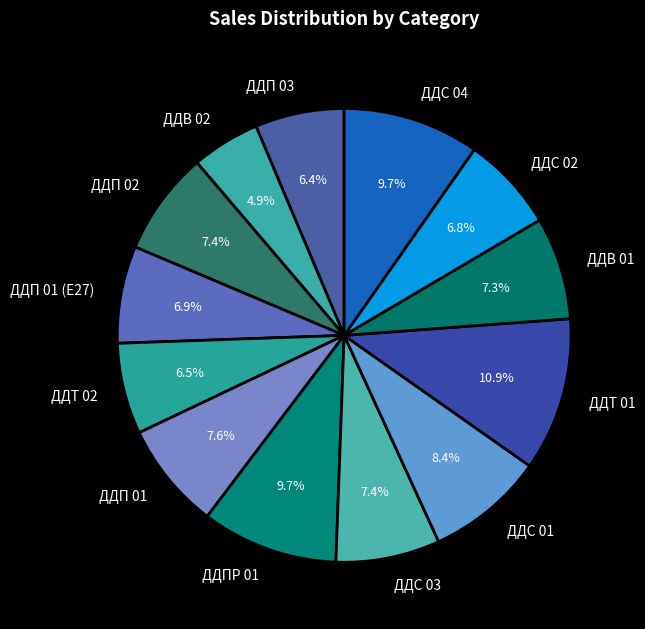

True or false: ДДС 02 accounts for 7% of the total.

True